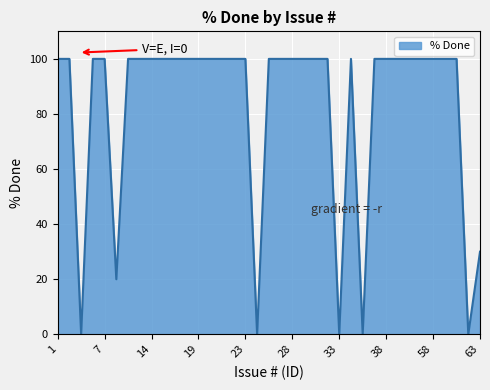

Does the chart display data point markers on the line(s)?

No